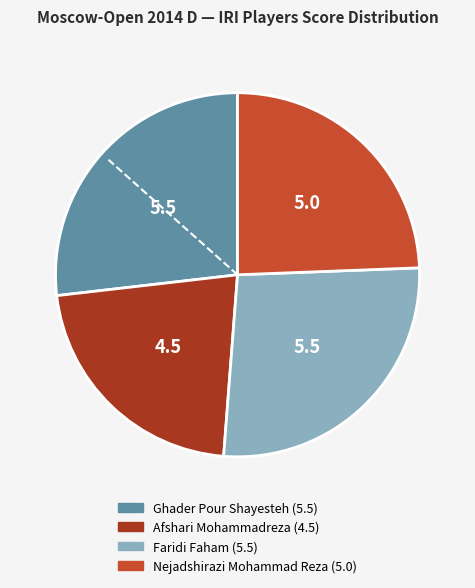

What is the smallest slice in the pie chart?

Afshari Mohammadreza